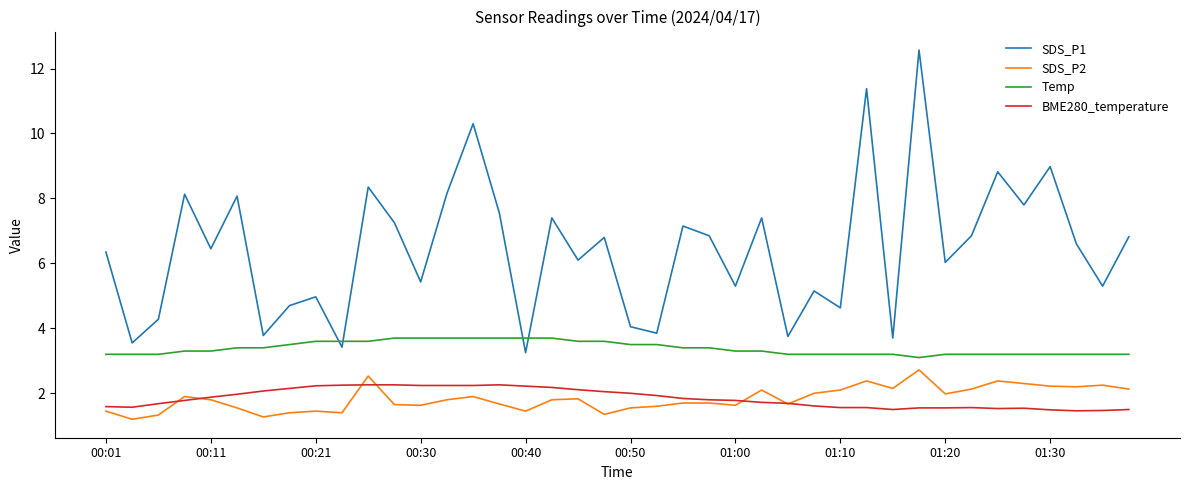

Which series has the largest total across all categories?

SDS_P1